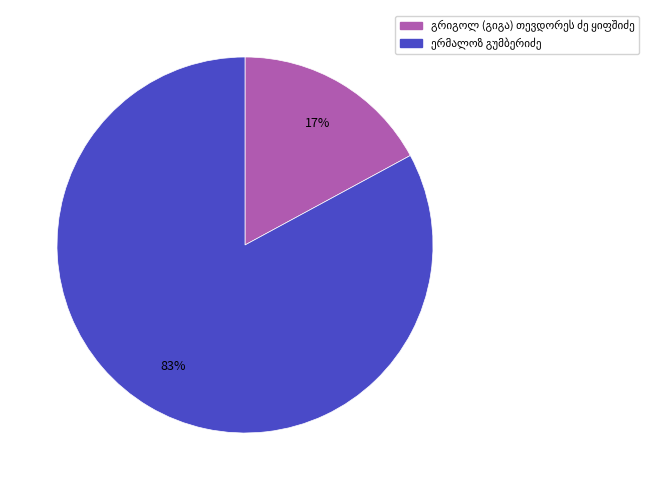

Is there any slice that represents more than half of the pie?

Yes